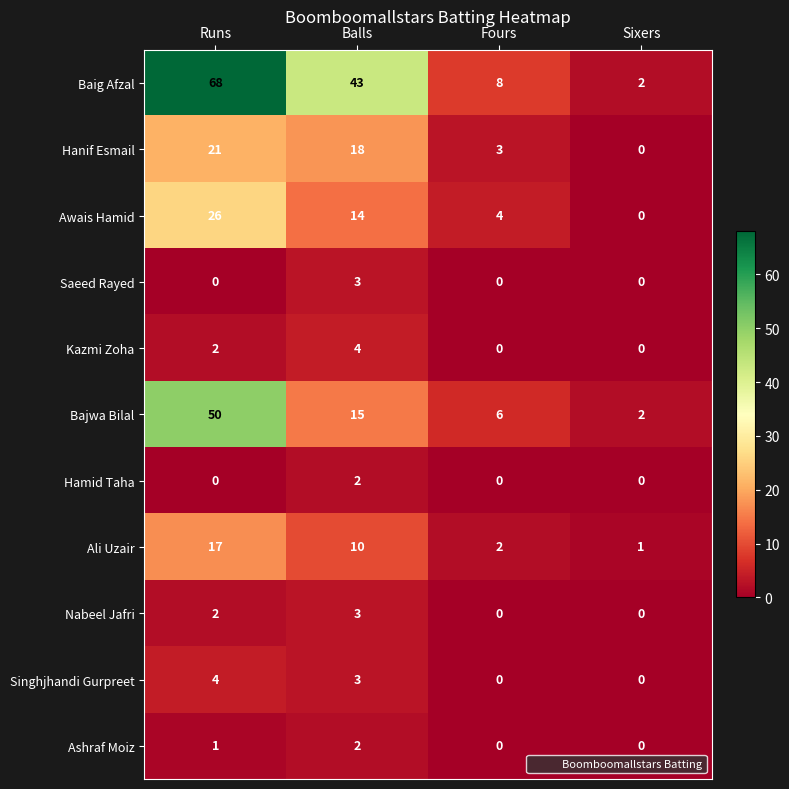

How many distinct data groups are displayed?

11